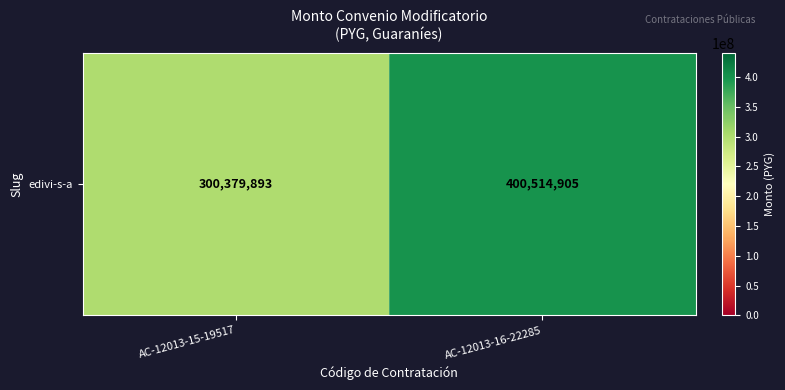

What value does the data have at AC-12013-16-22285?

400514905